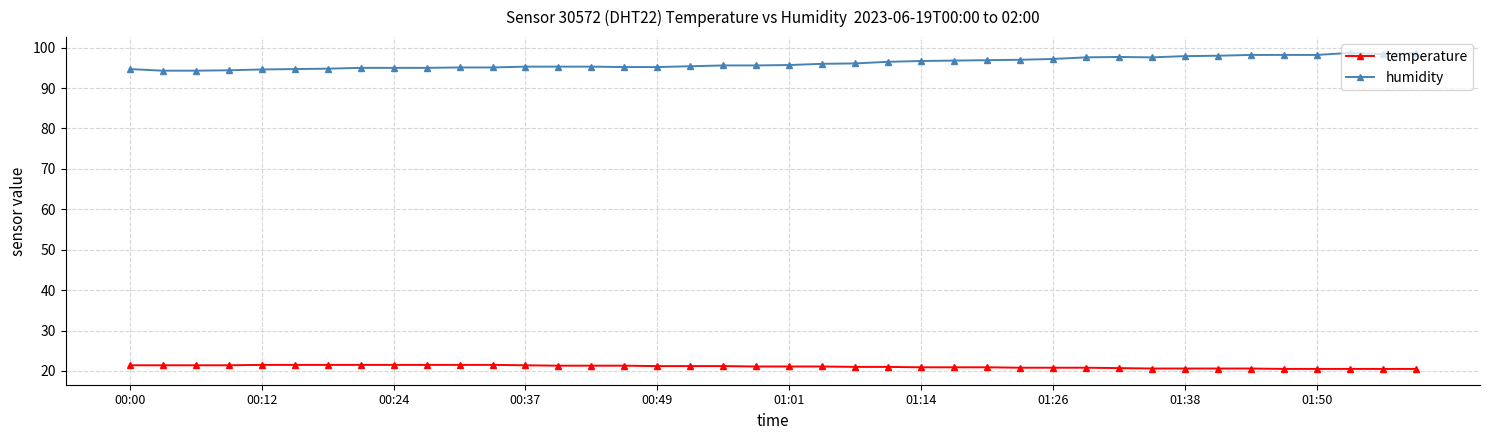

What is the maximum value shown in the chart?

98.7